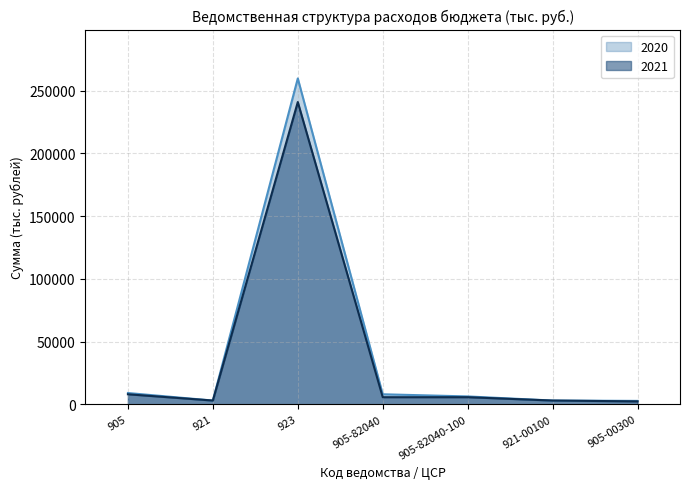

Which category has the lowest value in the 2021 series?

905-00300